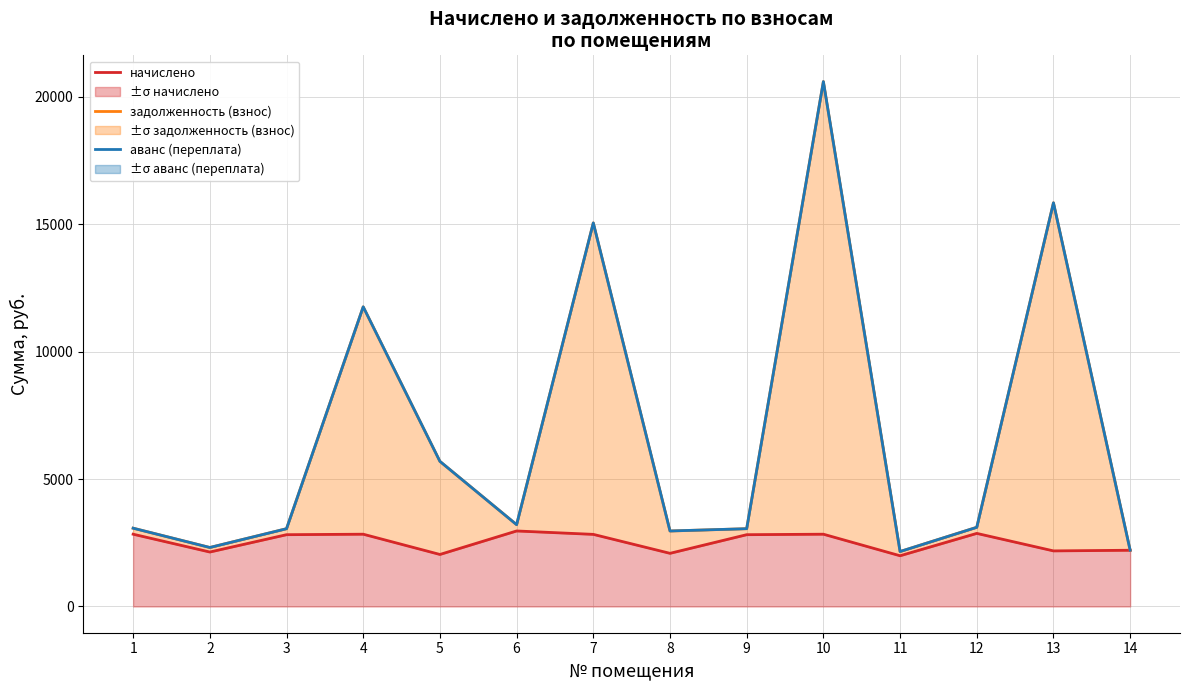

Reading left to right, what are all the values shown in this chart?

начислено: 1=2836.6	2=2137.0	3=2817.5	4=2836.6	5=2041.6	6=2963.8	7=2830.2	8=2086.1	9=2817.5	10=2836.6	11=1990.7	12=2868.4	13=2181.5	14=2206.9
задолженность (взнос): 1=3072.9	2=2315.0	3=3052.3	4=11760.5	5=5696.1	6=3210.7	7=15053.2	8=2962.8	9=3052.7	10=20600.2	11=2156.6	12=3107.4	13=15842.8	14=2206.9
аванс (переплата): 1=3072.9	2=2315.0	3=3052.3	4=11760.5	5=5696.1	6=3210.7	7=15053.2	8=2962.8	9=3052.7	10=20600.2	11=2156.6	12=3107.4	13=15842.8	14=2207.0